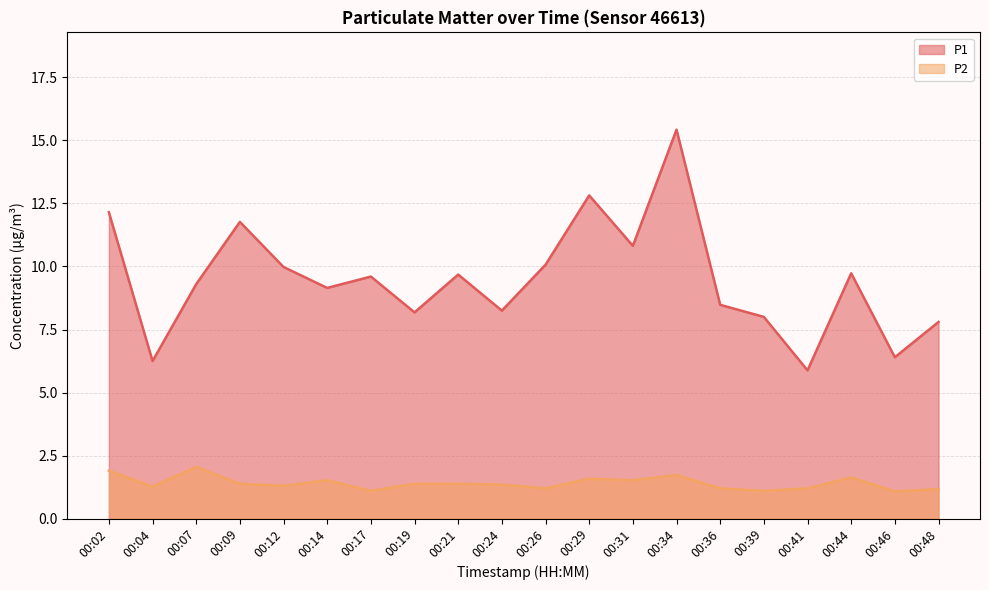

At which category is the sum across all series the highest?

00:34